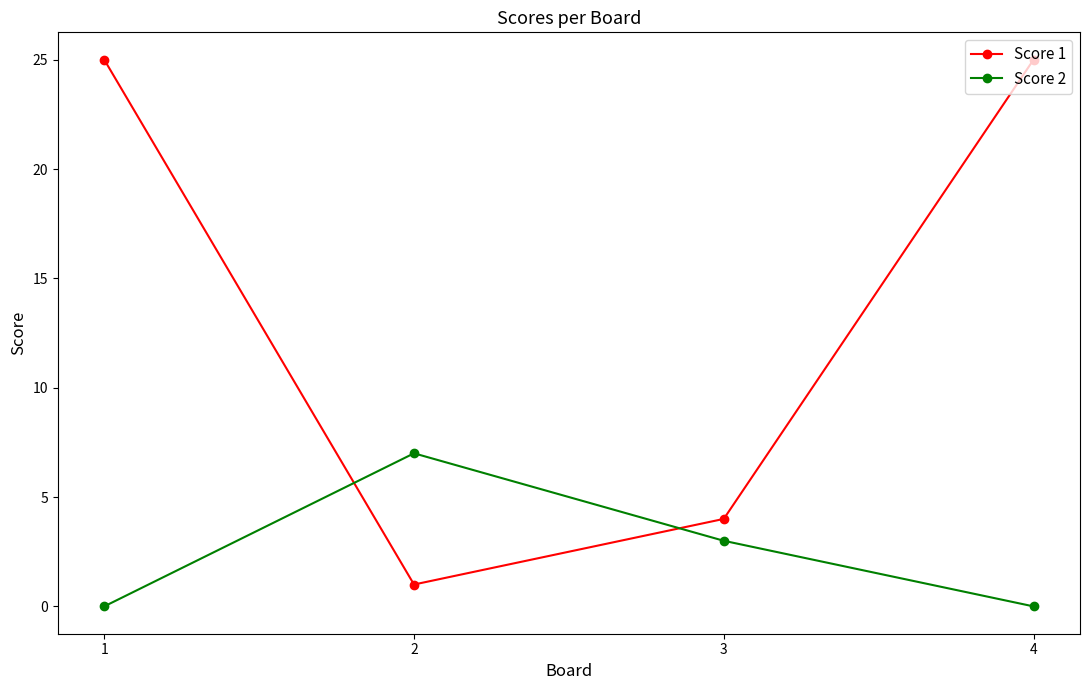

List the series in order of their overall mean, lowest first.

Score 2, Score 1